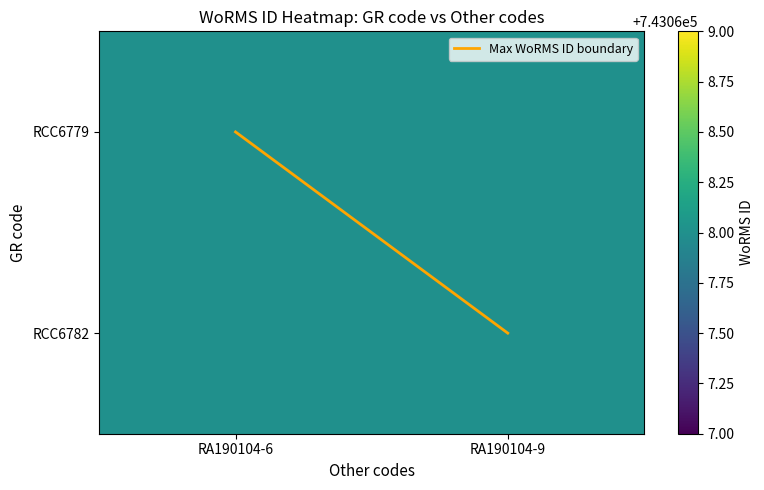

The RCC6782 series shows 1118869 at RA190104-9. True or false?

False